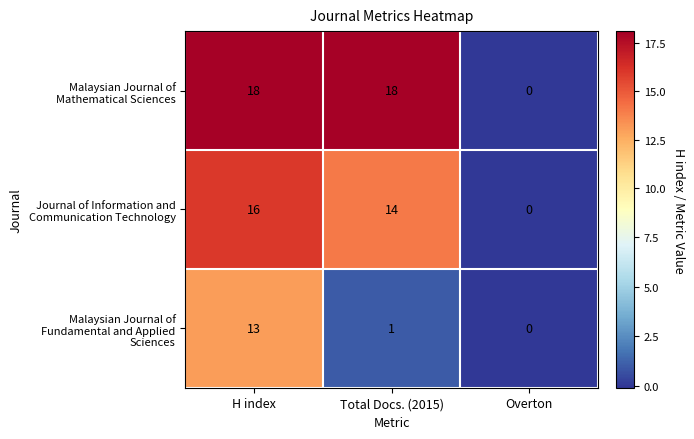

At which category does the chart reach its minimum across all series?

Overton